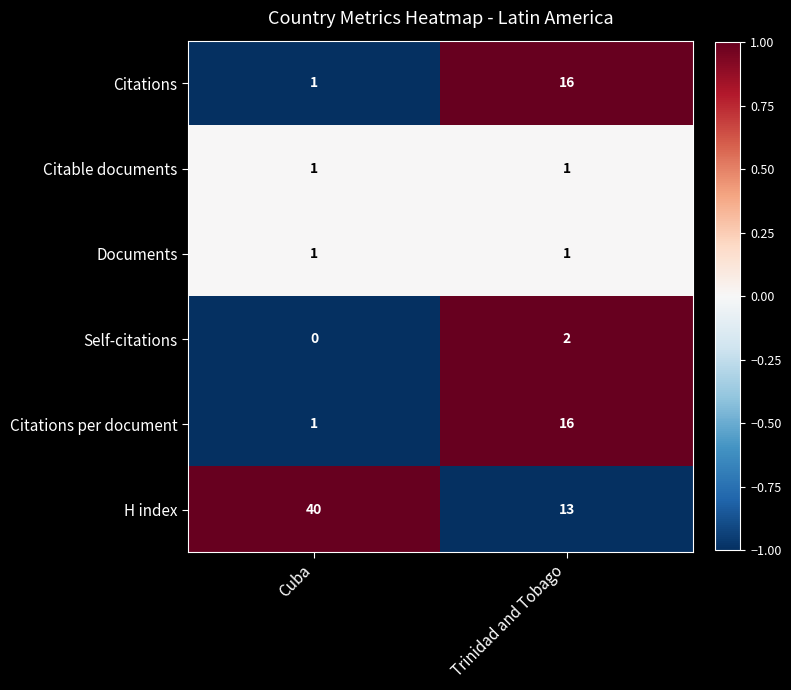

At how many categories does at least one series exceed 0?

2